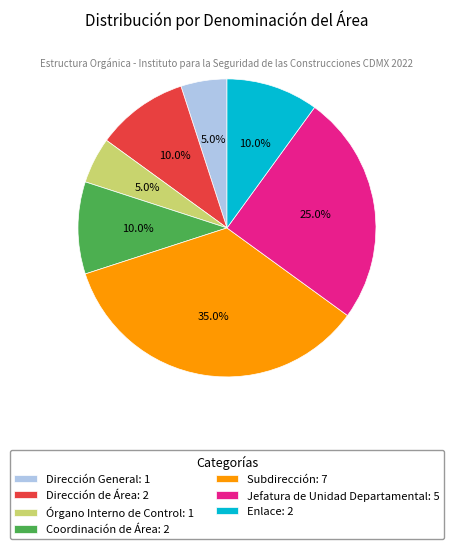

Do Jefatura de Unidad Departamental: 5 and Subdirección: 7 together represent more than half of the pie?

Yes